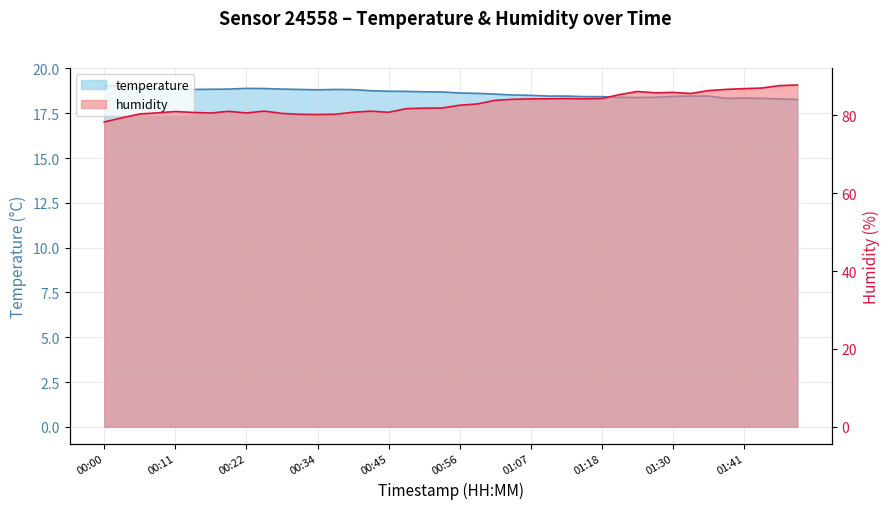

What value does the humidity series have at 01:01?

83.8